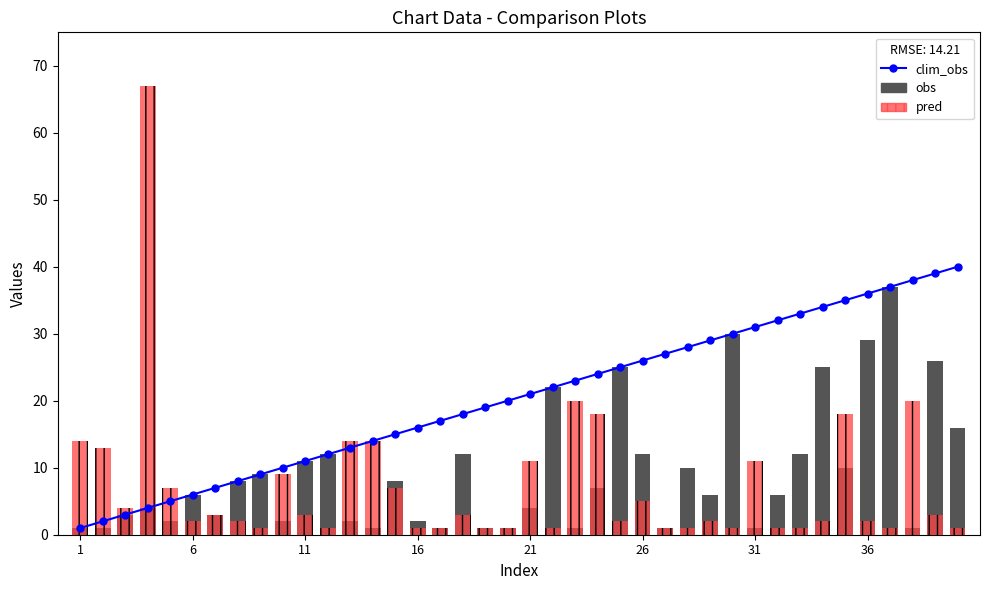

At how many categories does at least one series exceed 54?

1